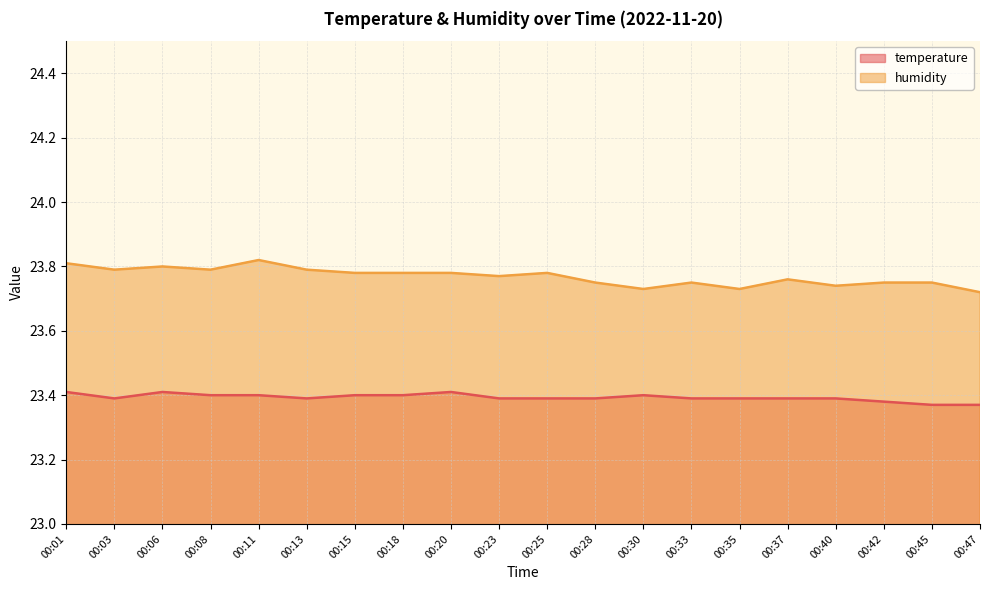

List the series in order of their overall mean, lowest first.

temperature, humidity